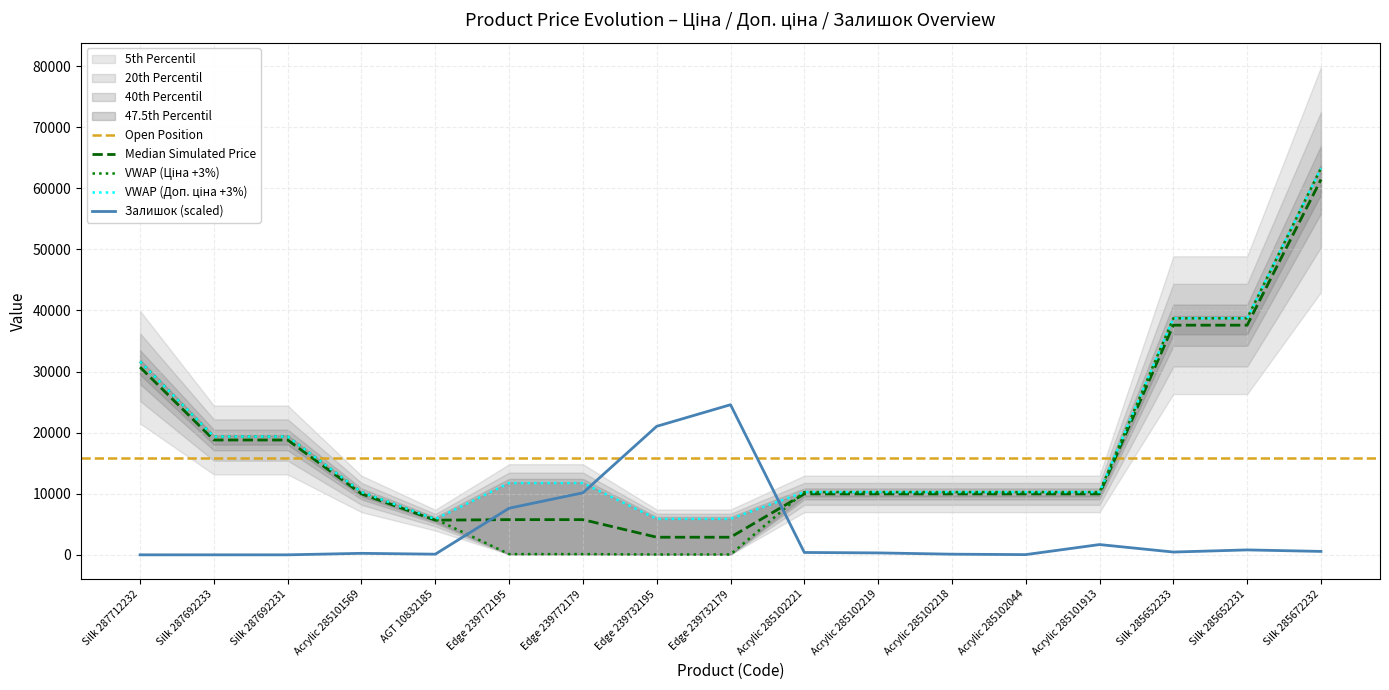

What is the label of the 1st point from the right?

Silk 285672232